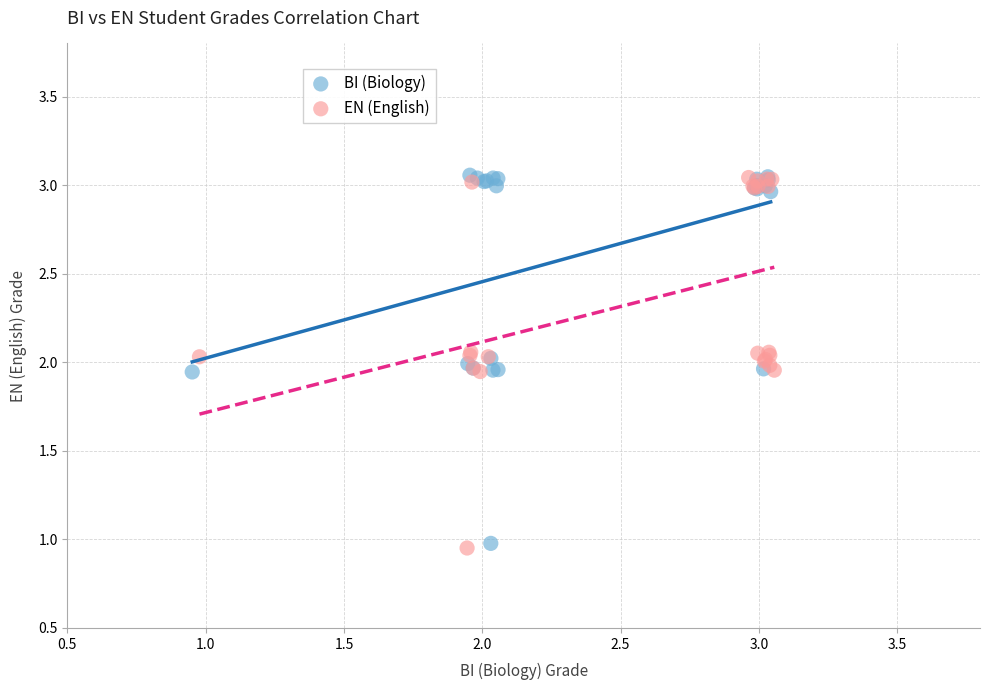

What are all the series names shown in the legend?

BI (Biology), EN (English)